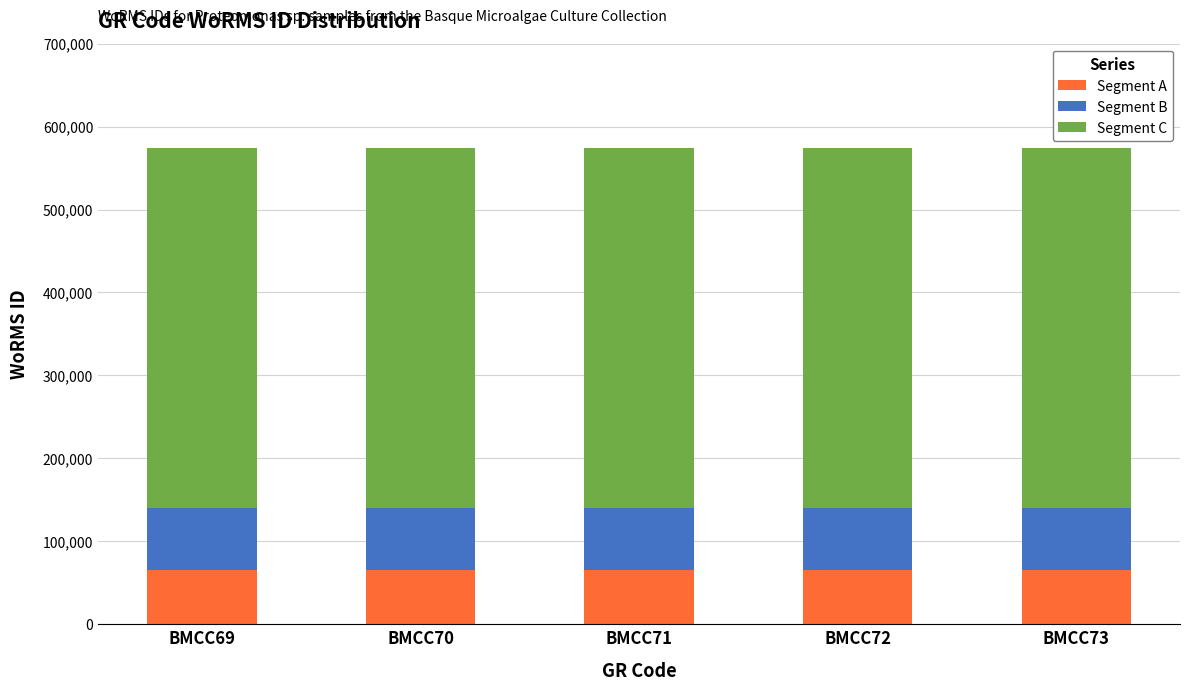

What is the total value across all series at BMCC69?

573955